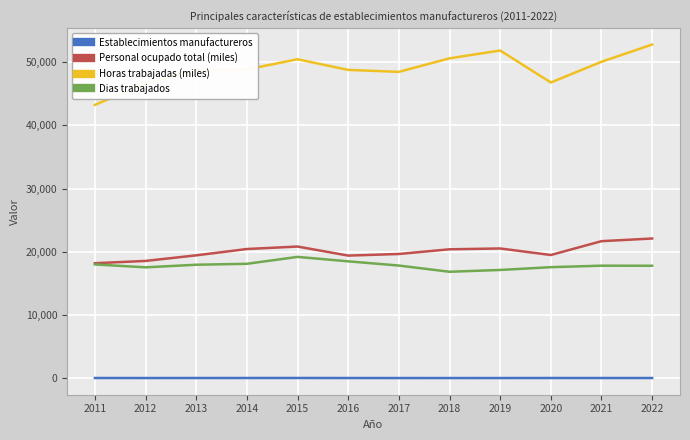

What is the difference between the maximum and minimum values in the Horas trabajadas (miles) series?

9535